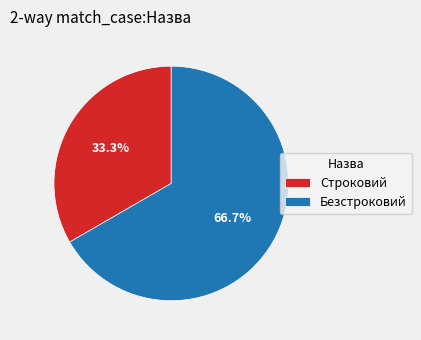

What is the ratio of the value at Строковий to the value at Безстроковий?

0.5